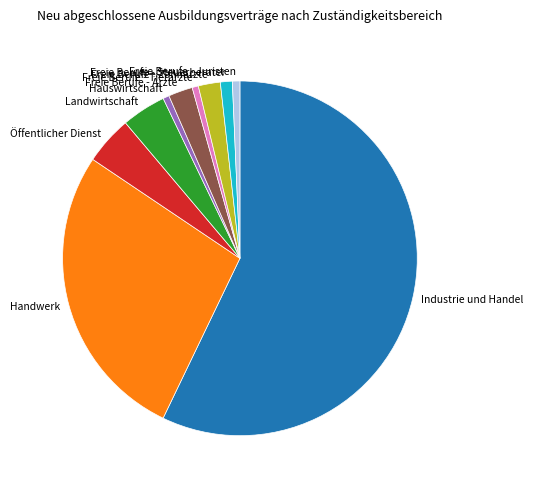

Is it true that Freie Berufe - Tierärzte is 1% of the pie?

True